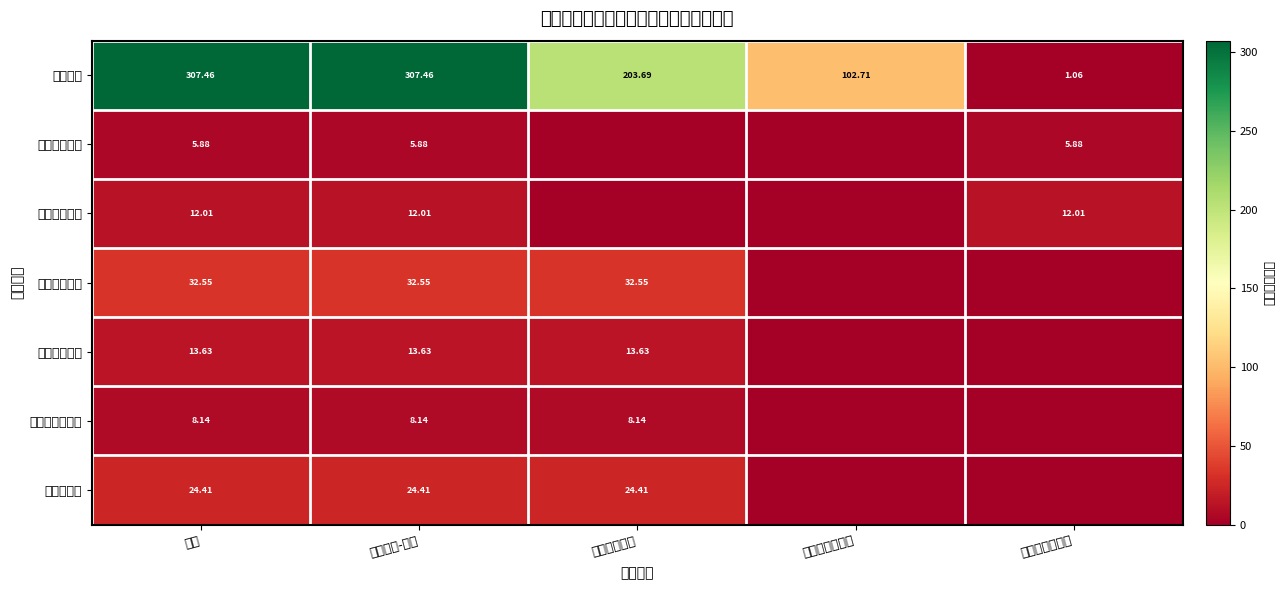

True or false: 养老保险缴费 has a value of 32.5 at 基本支出-合计.

True